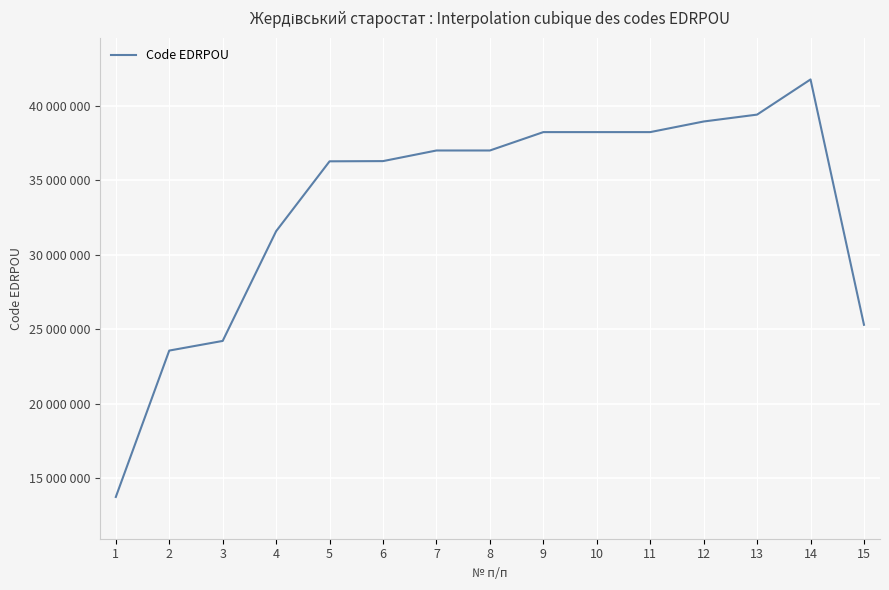

Reading right to left, what are all the values shown in this chart?

25301292	41790067	39426437	38963456	38250910	38250753	38250622	37015101	37014836	36301748	36287619	31591076	24217371	23569062	13730639